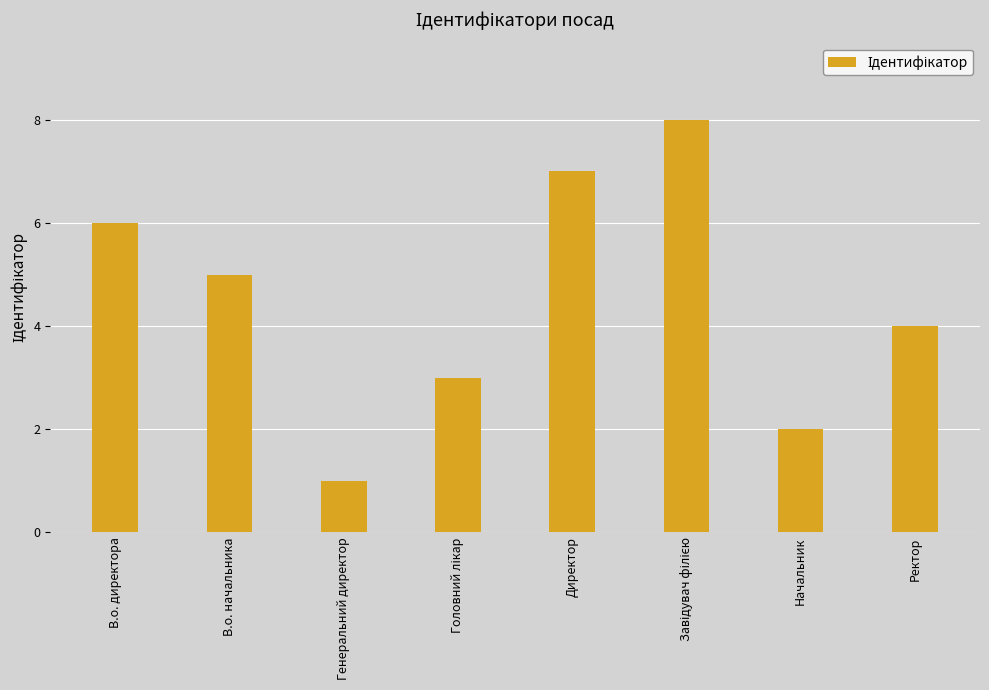

What is the sum of the values at В.о. директора and В.о. начальника?

11